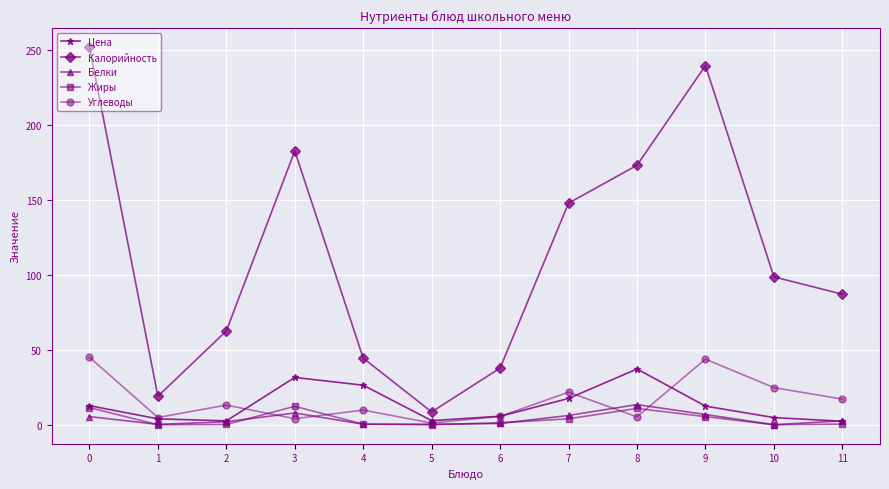

True or false: Белки and Калорийность intersect in this chart.

False